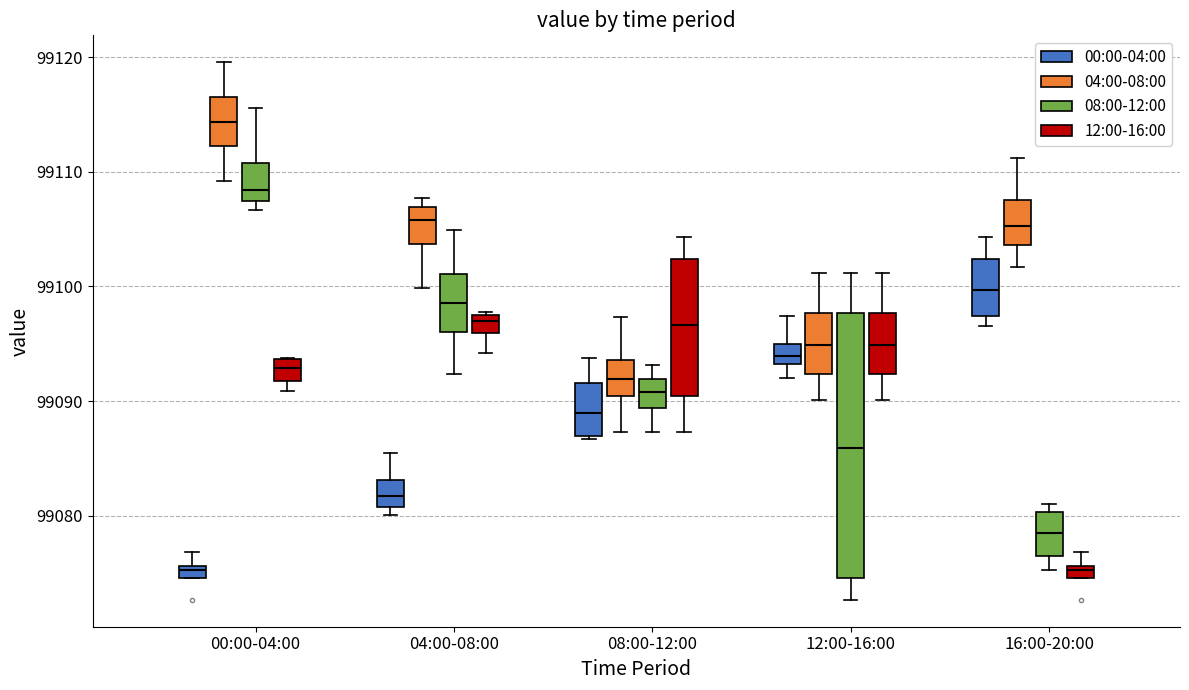

Where does the median line of the box for 16:00-20:00 (04:00-08:00) sit on the y-axis? The values are not printed on the chart, so give them approximately, as read against the axis.

99105